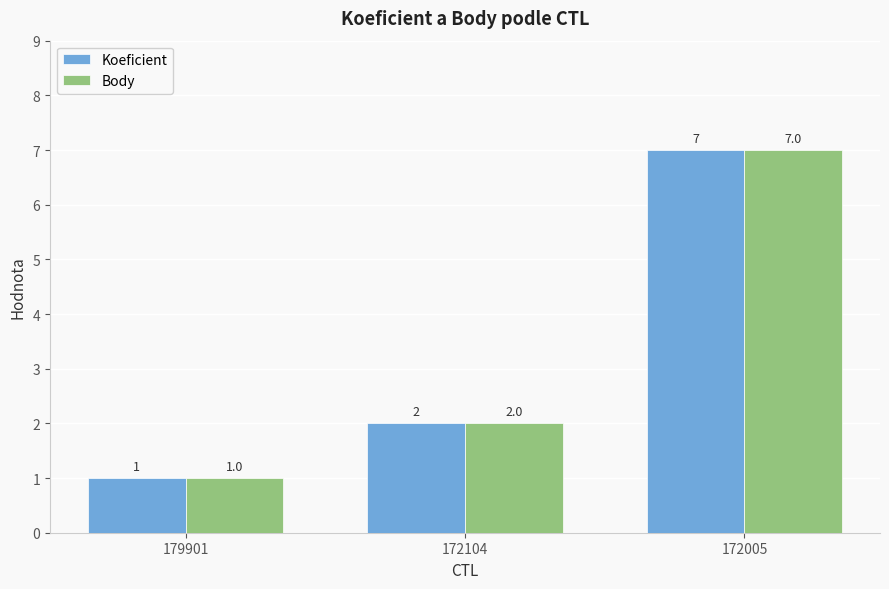

Which category has the highest value across all series?

172005